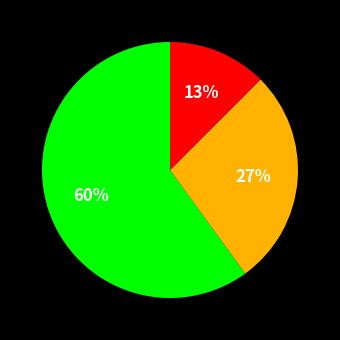

Is there a majority slice in this chart?

Yes